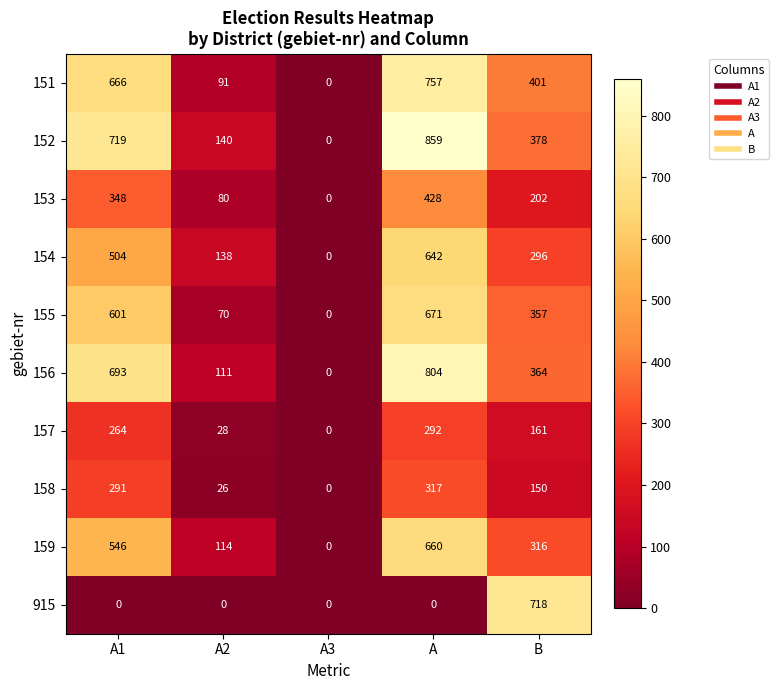

At which label does 153 reach its peak?

A